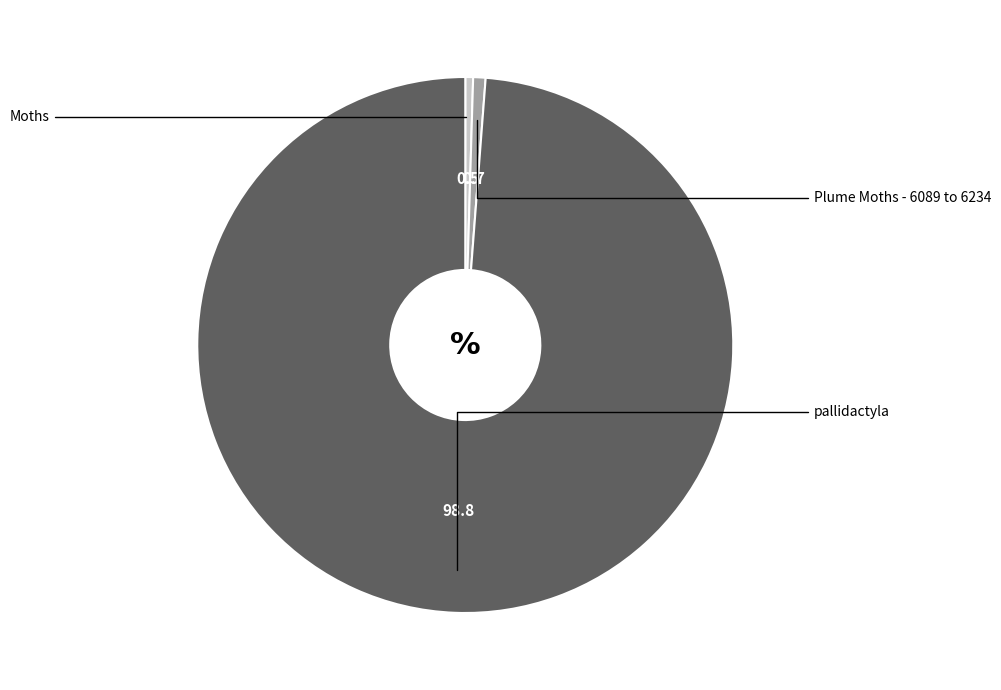

How many segments does this pie chart have?

3